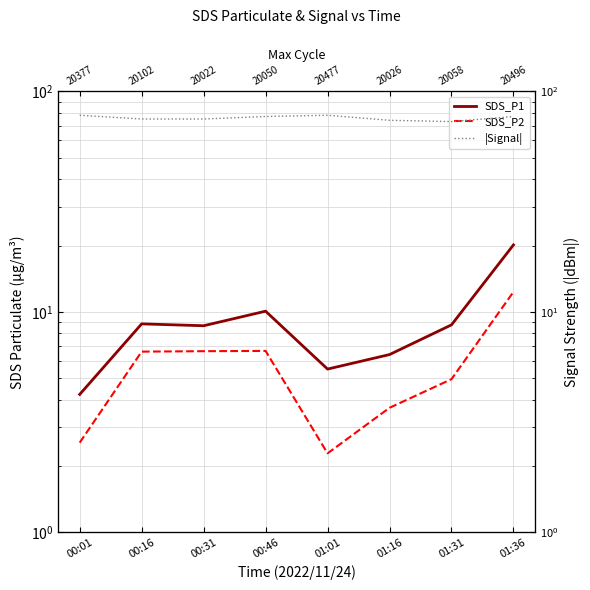

What is the difference between the maximum and minimum values in the SDS_P2 series?

10.0